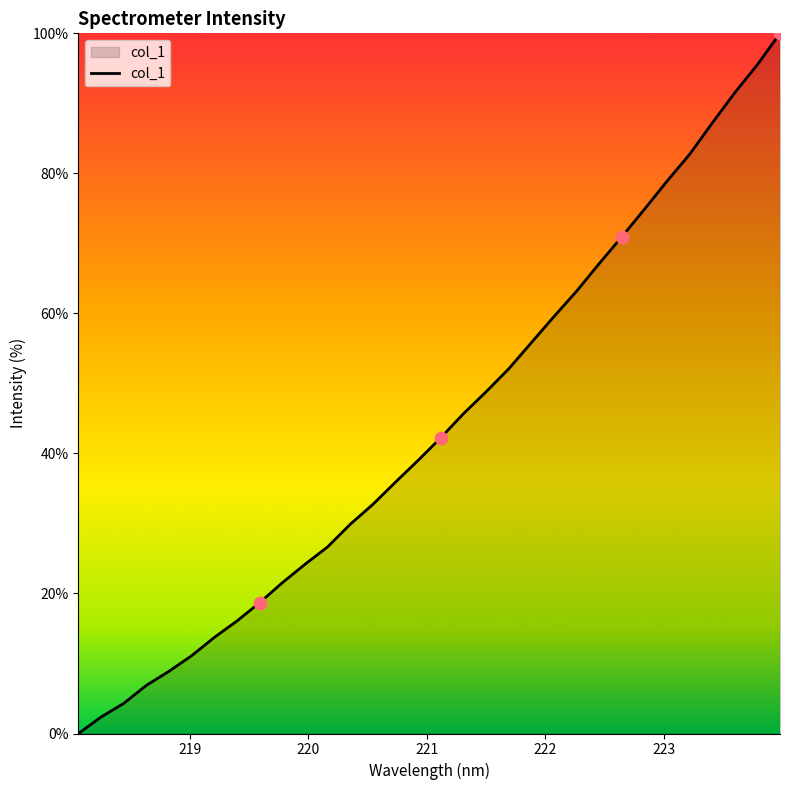

What is the difference between the maximum and minimum values?

100.0